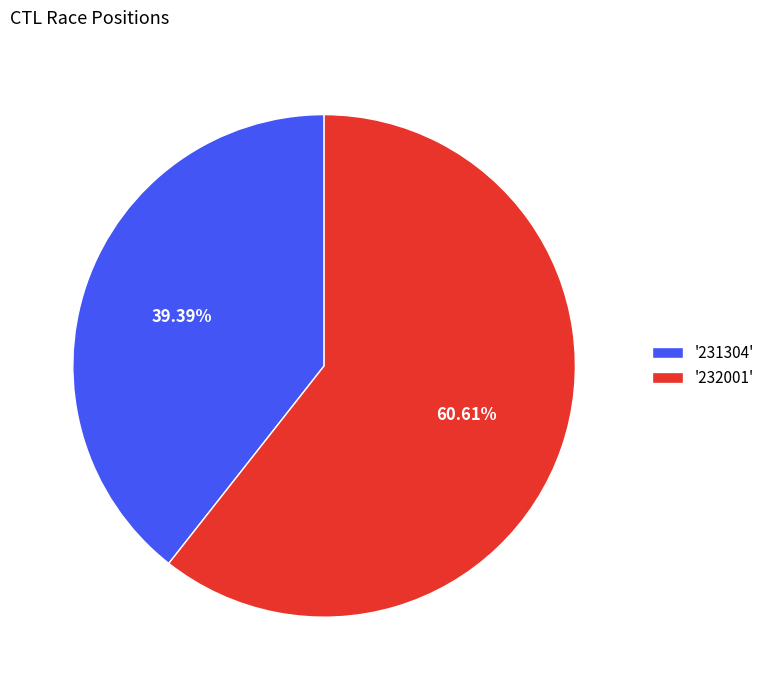

How many slices are in this pie chart?

2